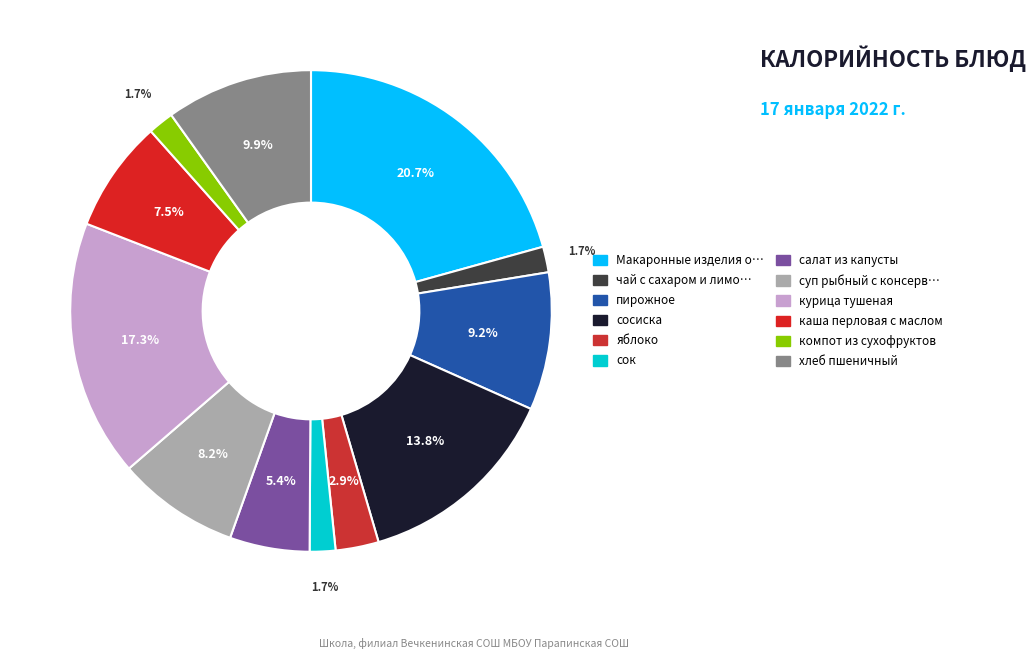

Is there a majority slice in this chart?

No